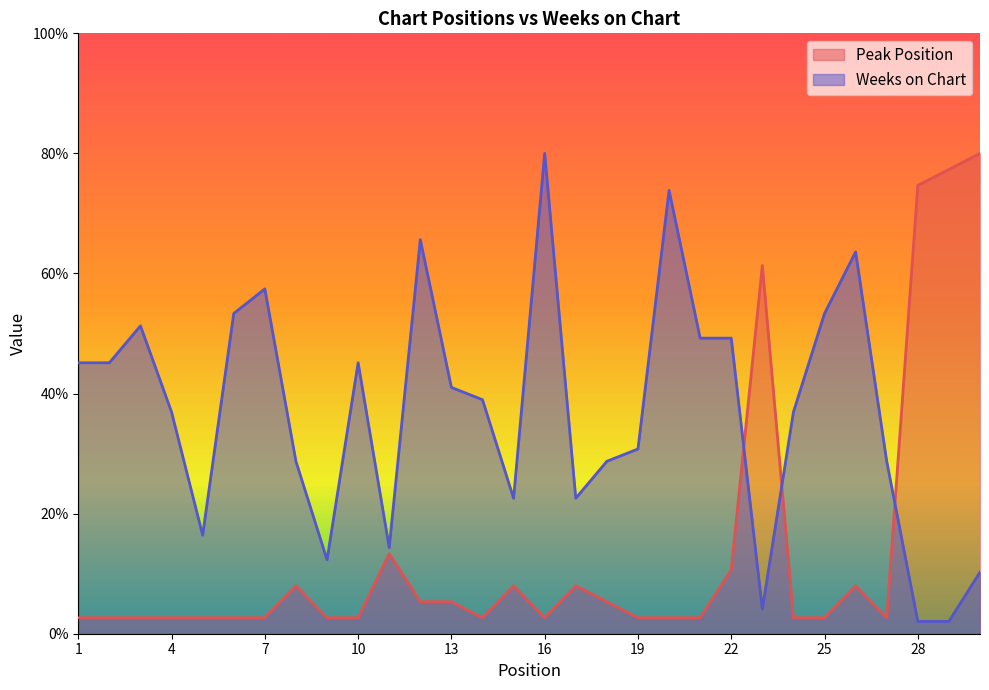

How many lines are shown in the chart?

2